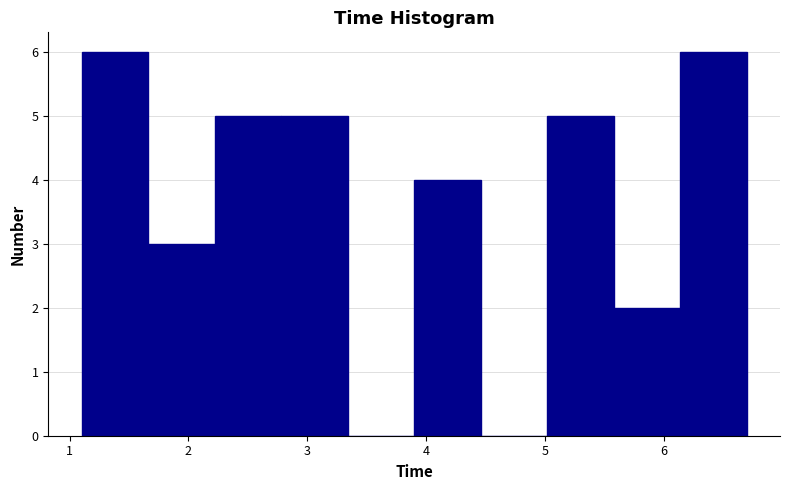

Reading left to right, transcribe this chart: for each bar, give the range it covers on the x-axis and its height. Neither the bar edges nor the heights are printed on the chart, so give them approximately, as read against the axes.

1.10 to 1.66: 6
1.66 to 2.22: 3
2.22 to 2.78: 5
2.78 to 3.34: 5
3.34 to 3.90: 0
3.90 to 4.46: 4
4.46 to 5.02: 0
5.02 to 5.58: 5
5.58 to 6.14: 2
6.14 to 6.70: 6